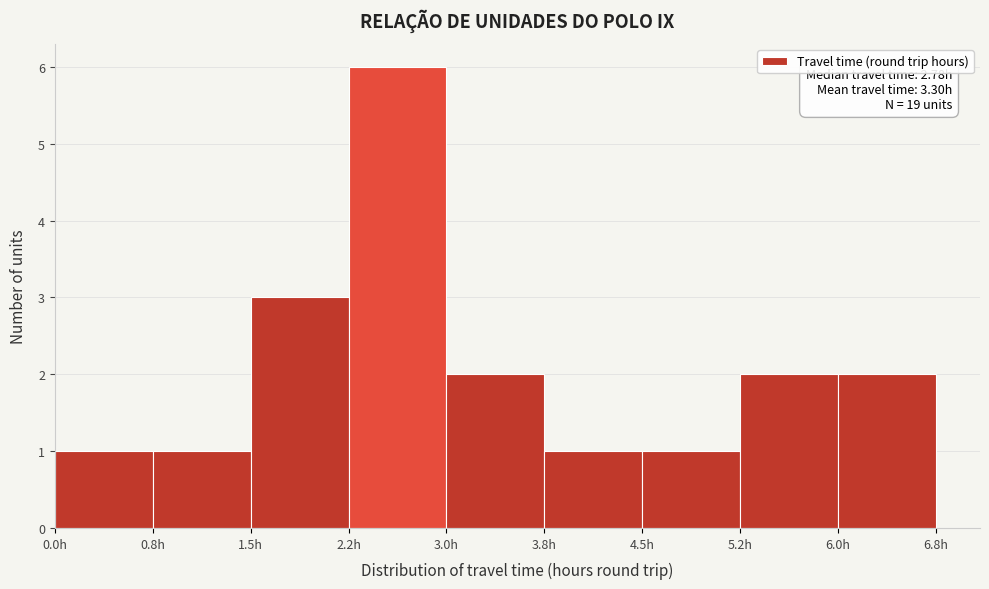

Over which range of the x-axis is the bar tallest?

2.25 to 3.00